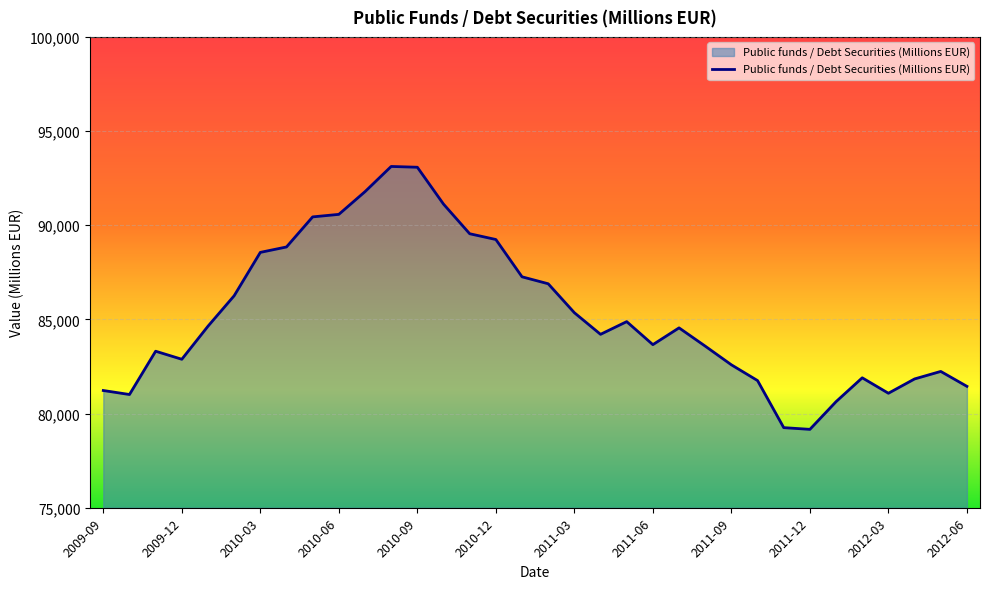

What is the difference between the maximum and minimum values?

13960